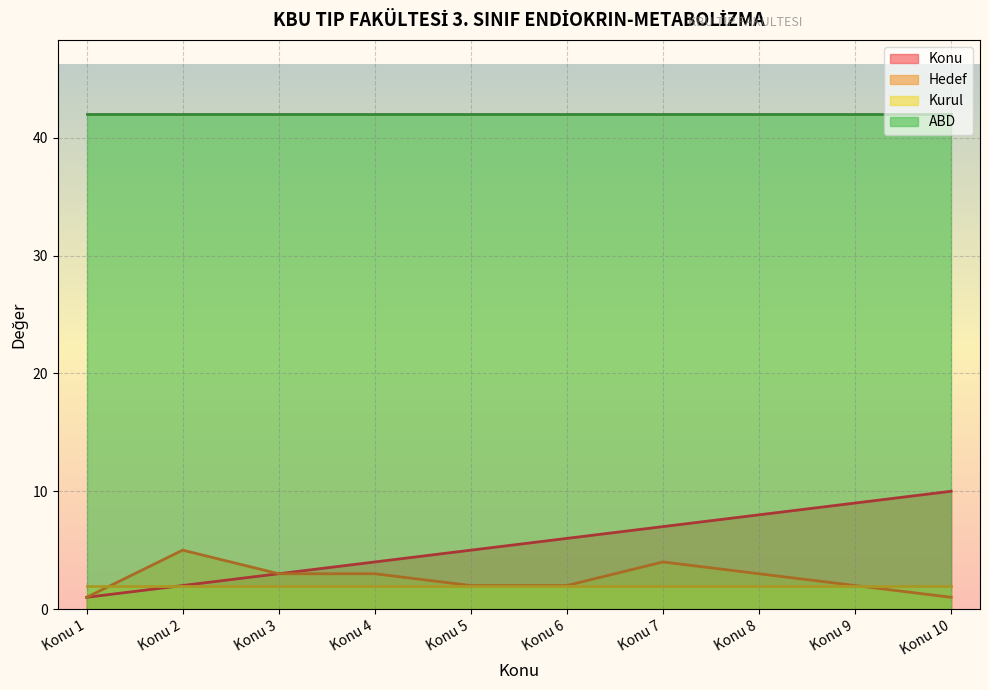

What is the lowest value of the Konu series?

1